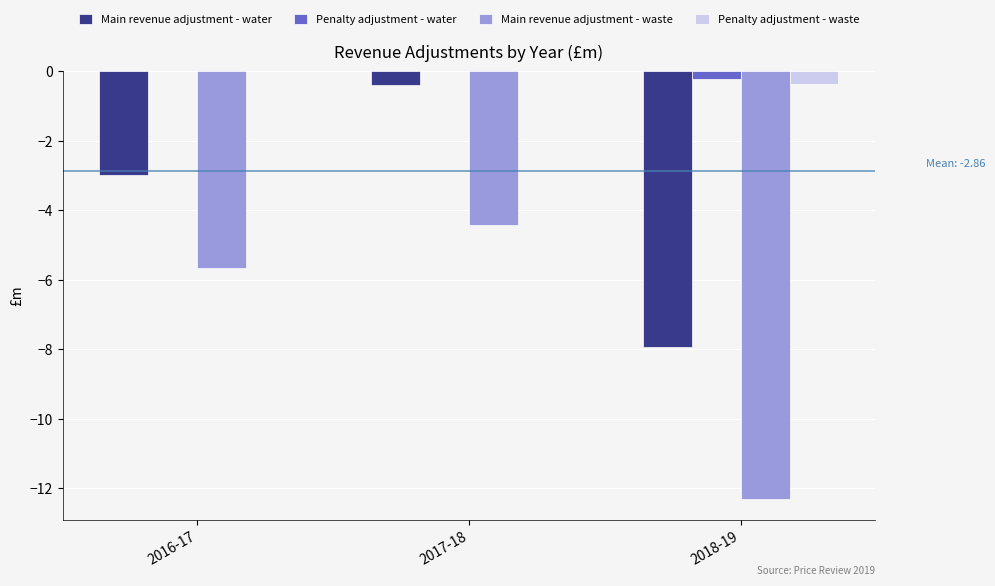

The value of Main revenue adjustment - waste at 2017-18 is -6.4. True or false?

False